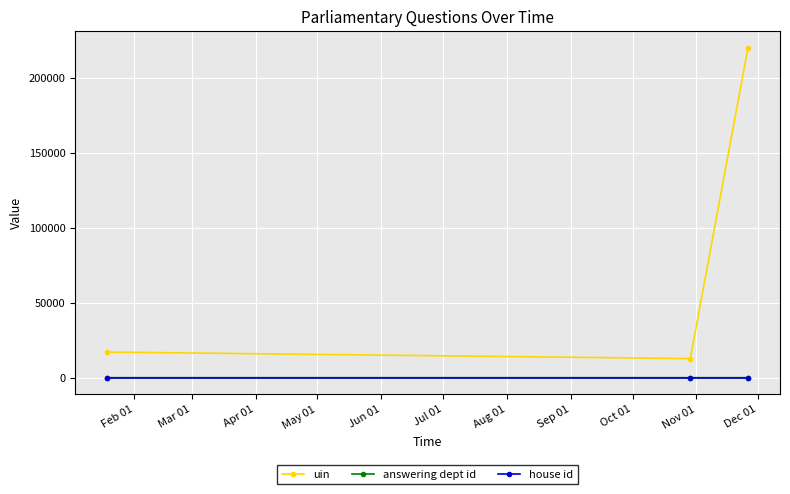

What is the value of the answering dept id point at the 2nd from the left?

14